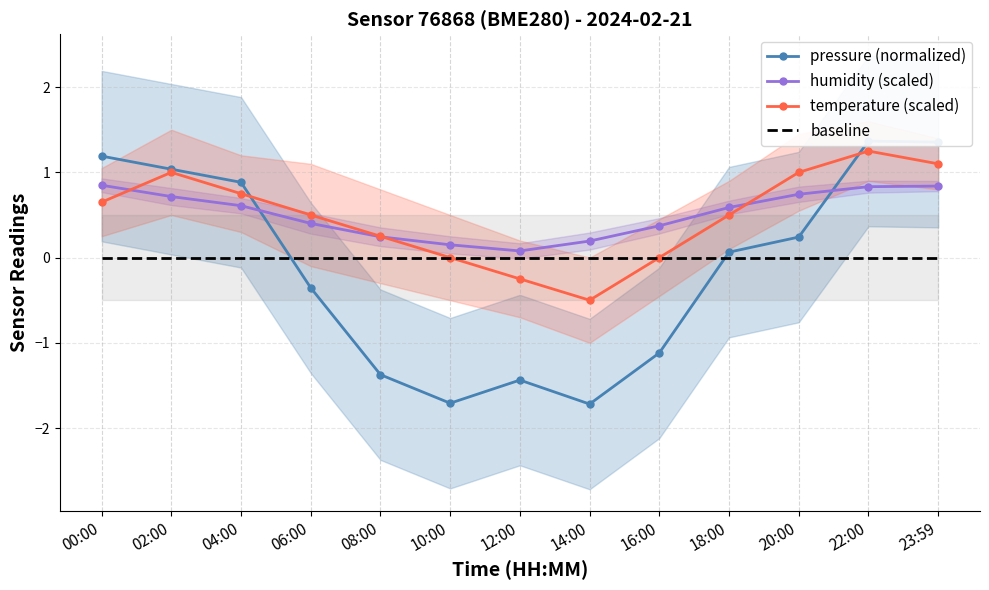

What is the sum of all temperature (scaled) values?

6.2